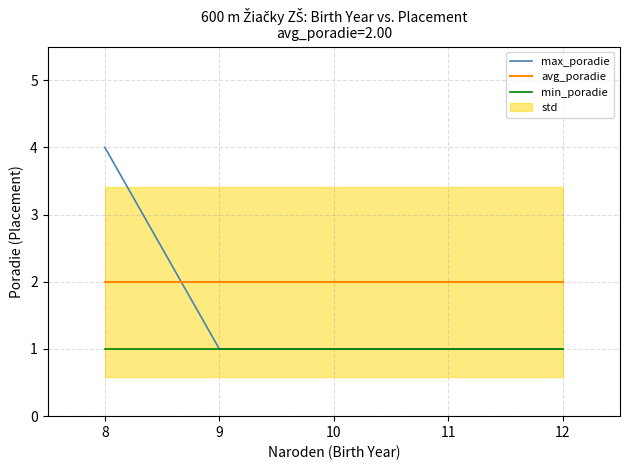

Count the number of values greater than 1.

1